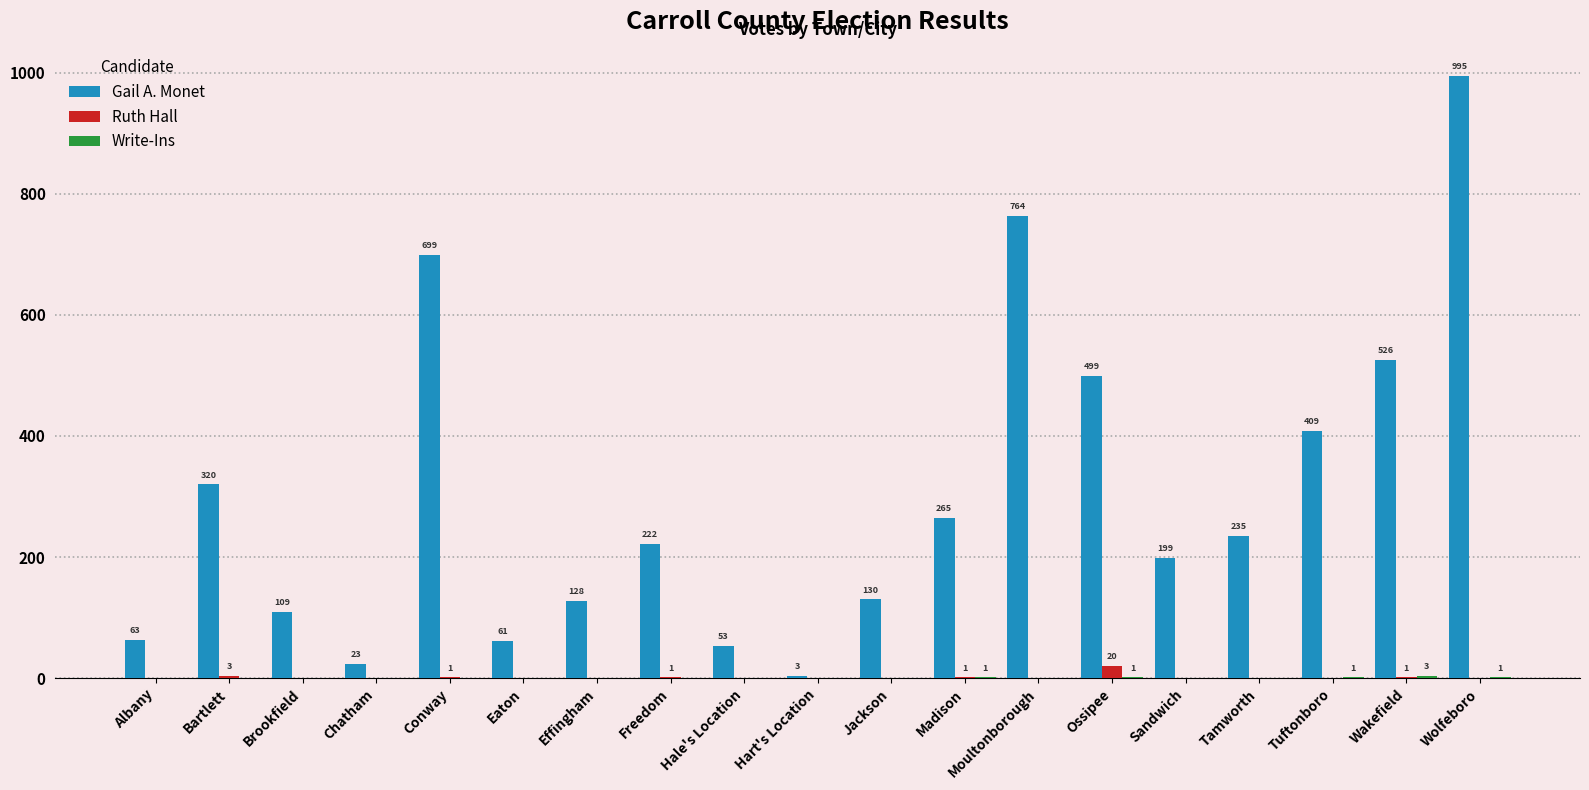

Is the value of Gail A. Monet at Ossipee greater than the value of Ruth Hall at Eaton?

Yes